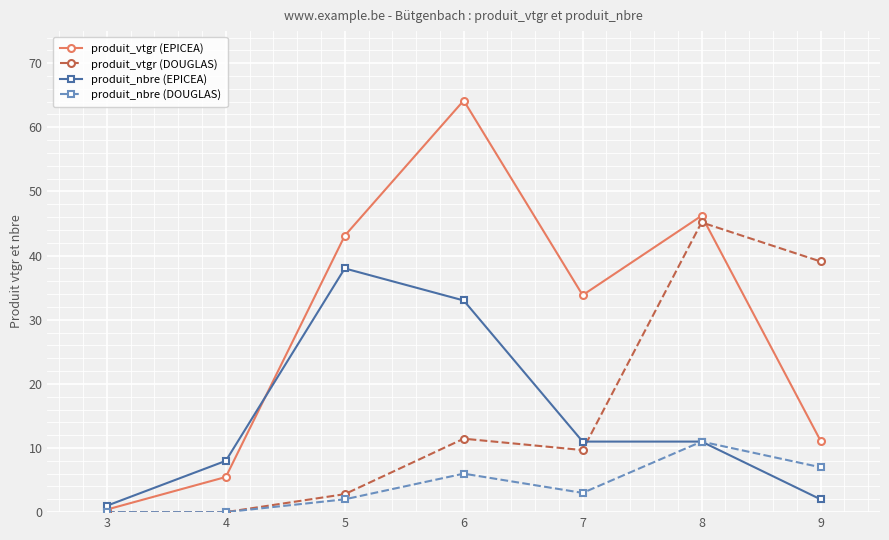

At which label does produit_nbre (EPICEA) reach its minimum?

3